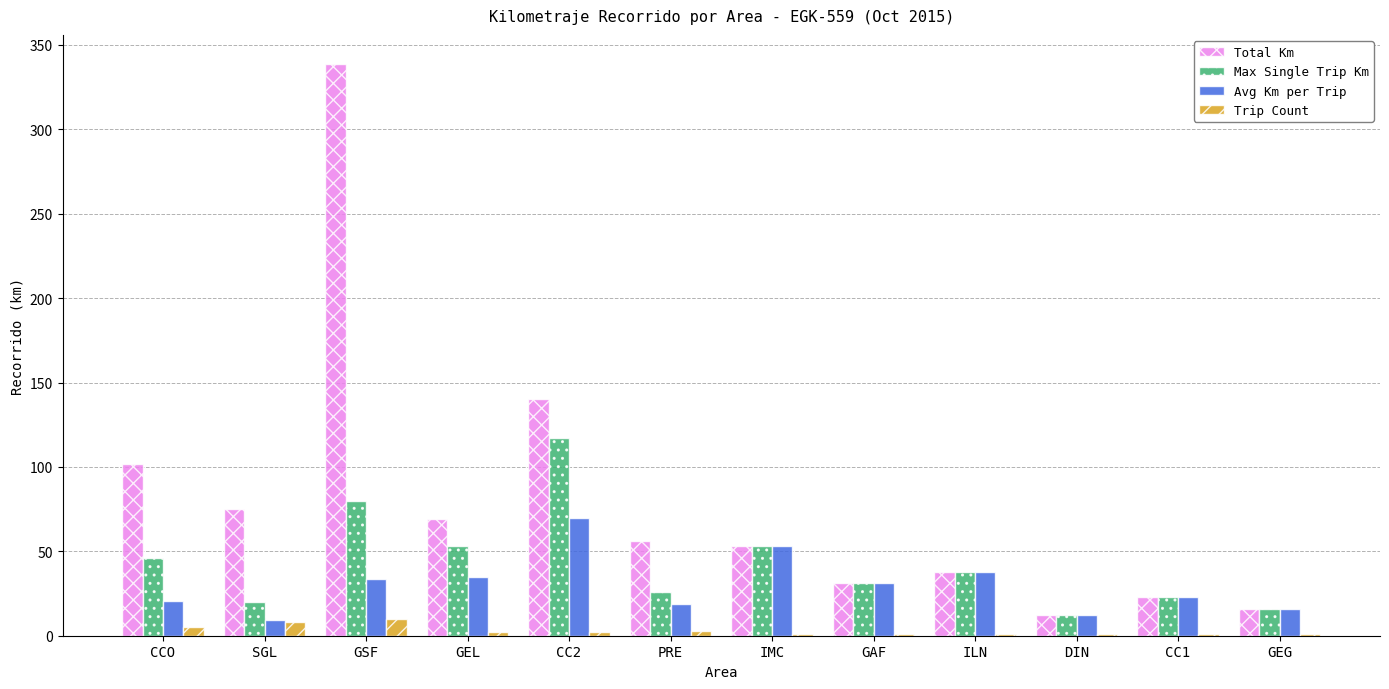

What is the total value across all series at DIN?

37.0